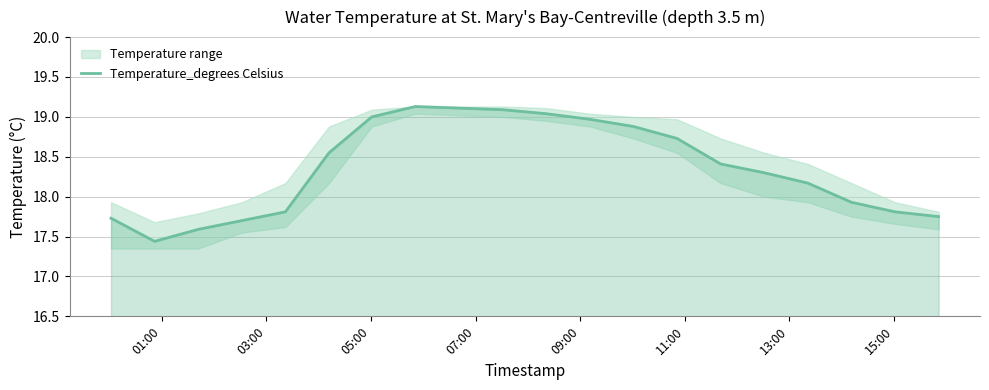

What is the maximum value for Temperature_degrees Celsius?

19.1